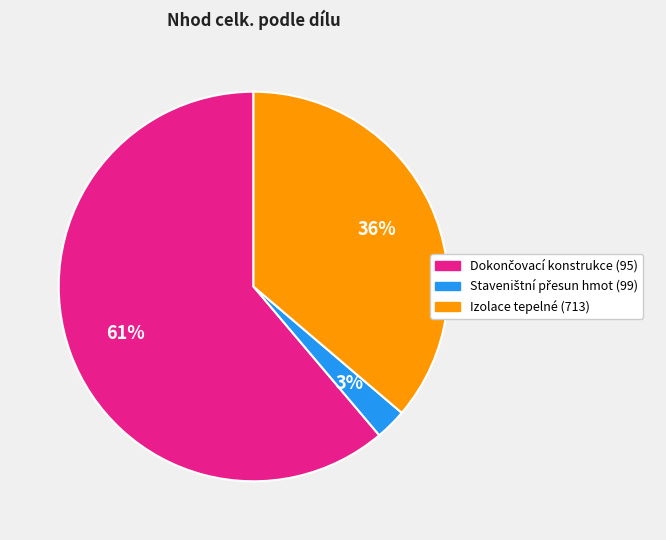

Does any single category account for the majority?

Yes